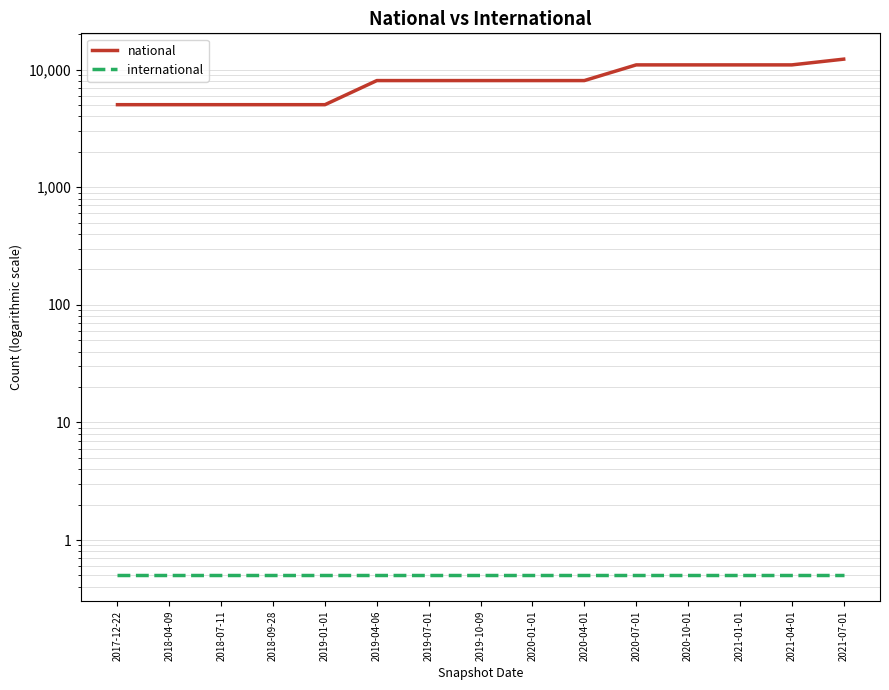

What is the approximate value of national at 2018-04-09?

5036.0